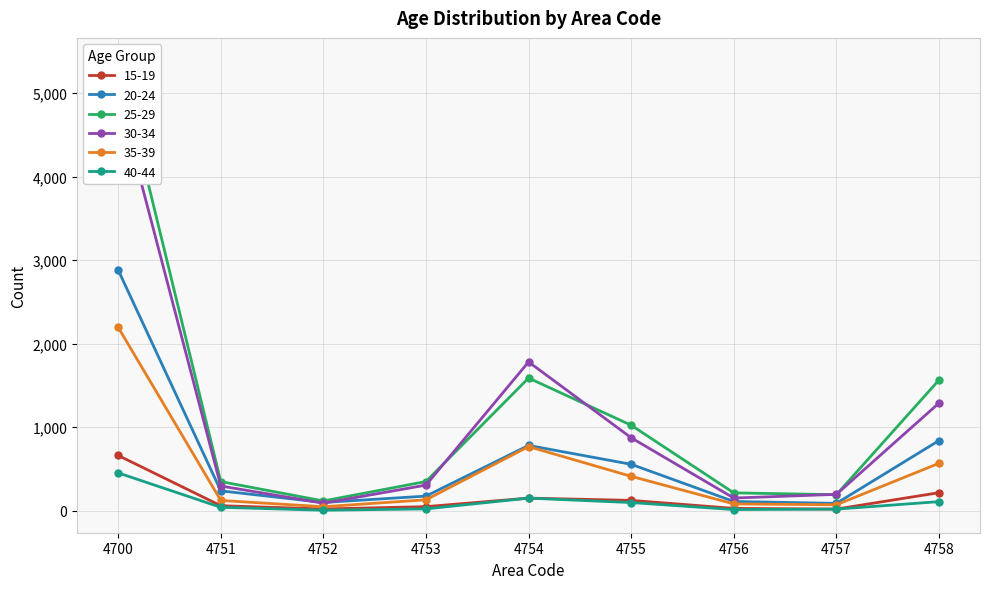

Which series has the largest range (max minus min)?

25-29